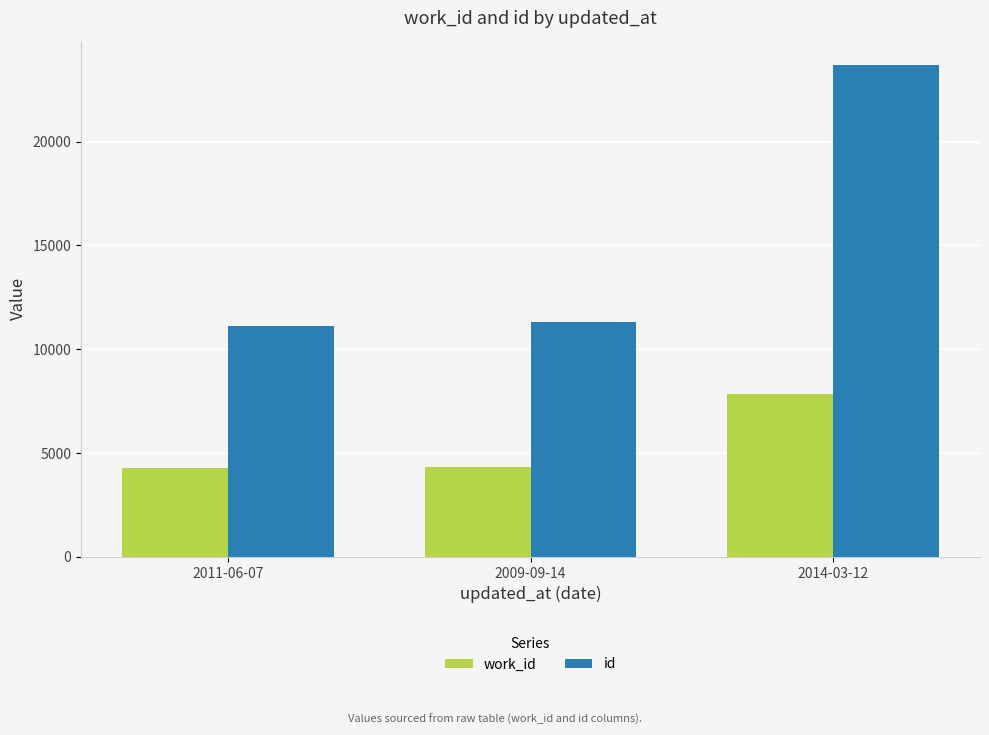

What are all the series names shown in the legend?

work_id, id